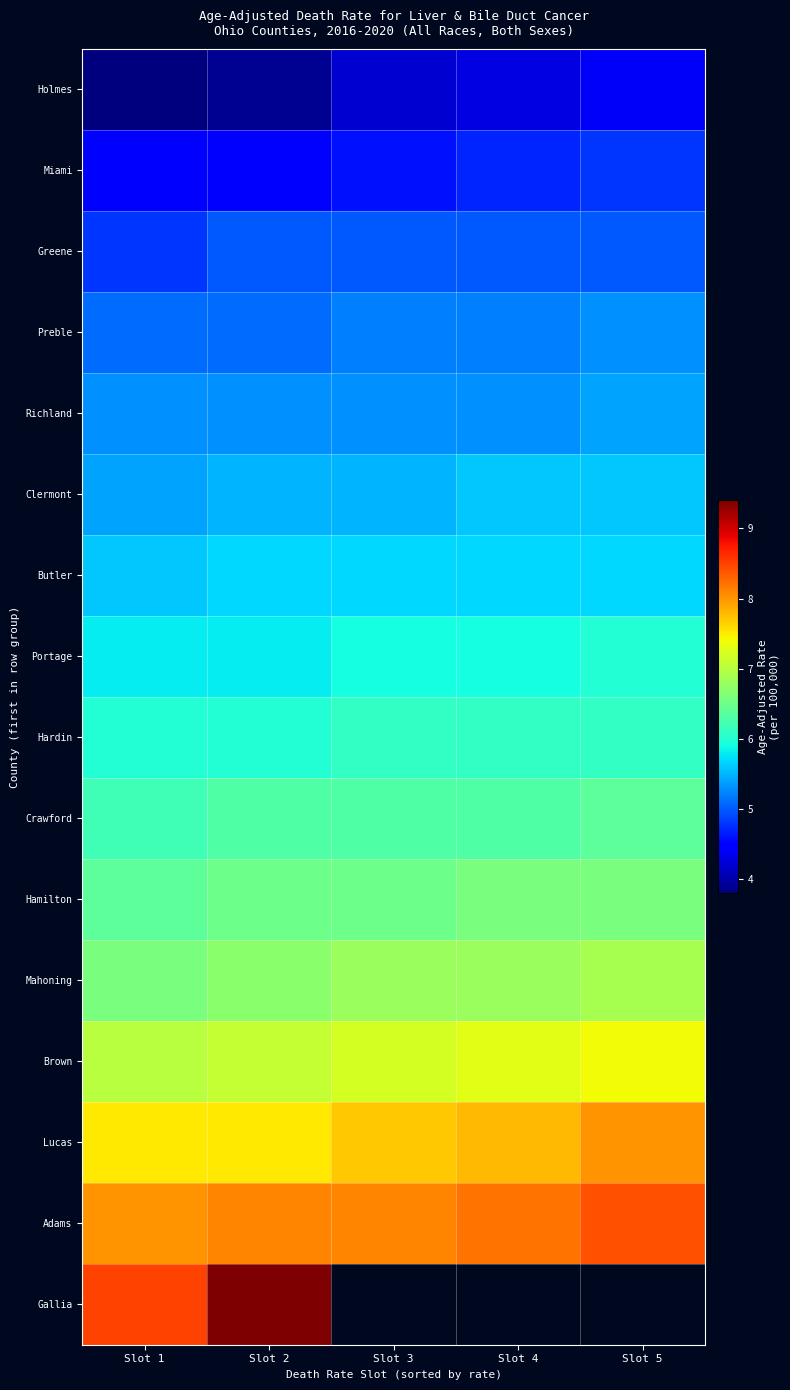

At which category is the sum across all series the highest?

Slot 2